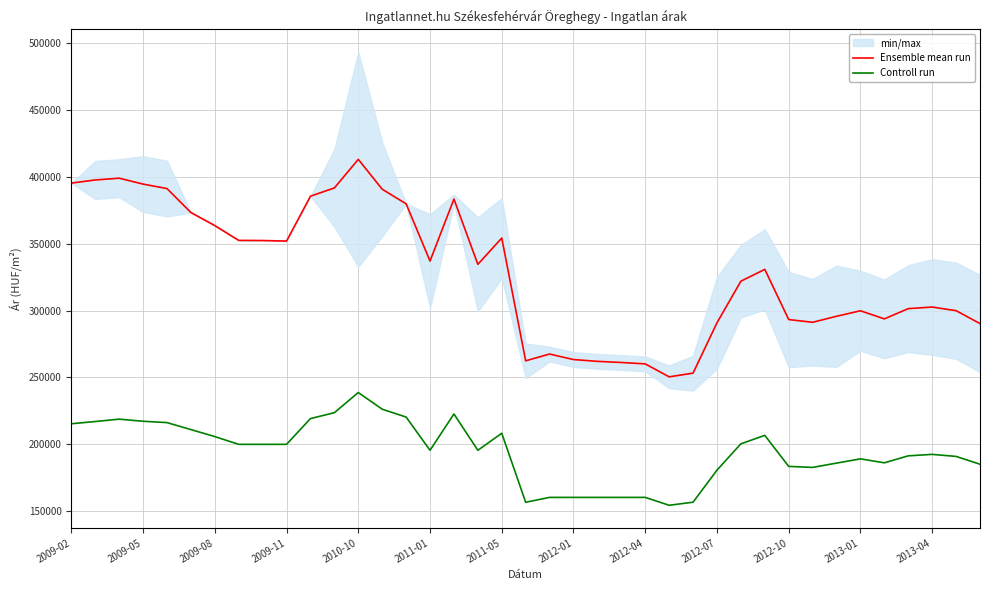

Which category has the highest value in the Ensemble mean run series?

2010-10